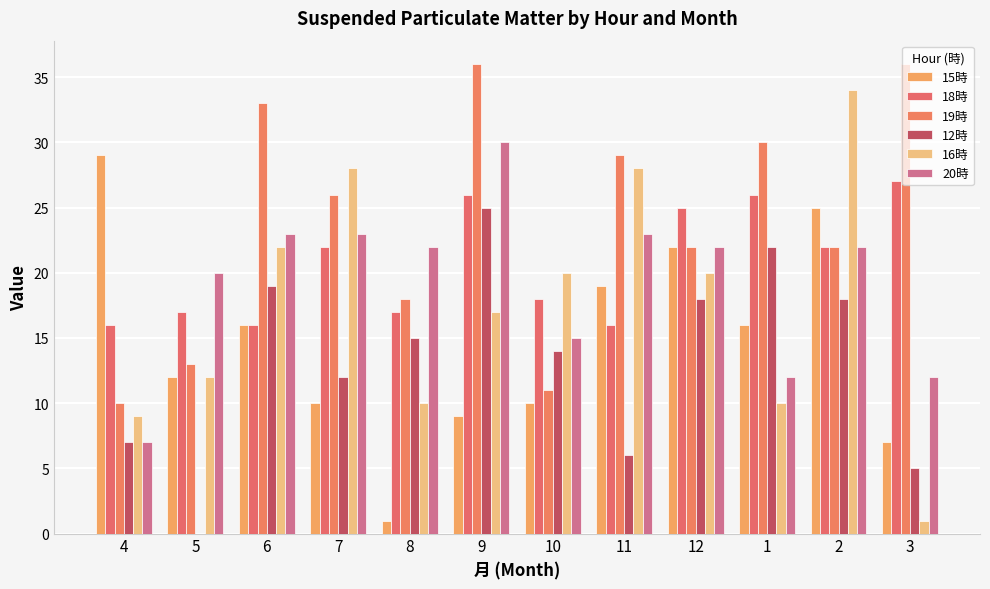

What is the sum of all 16時 values?

211